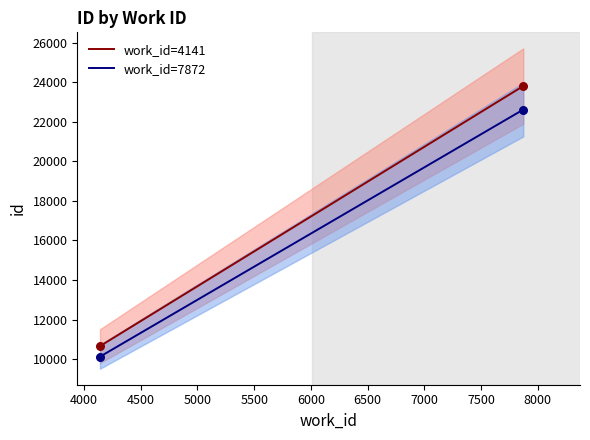

Which has a higher value, 4141 or 7872?

7872